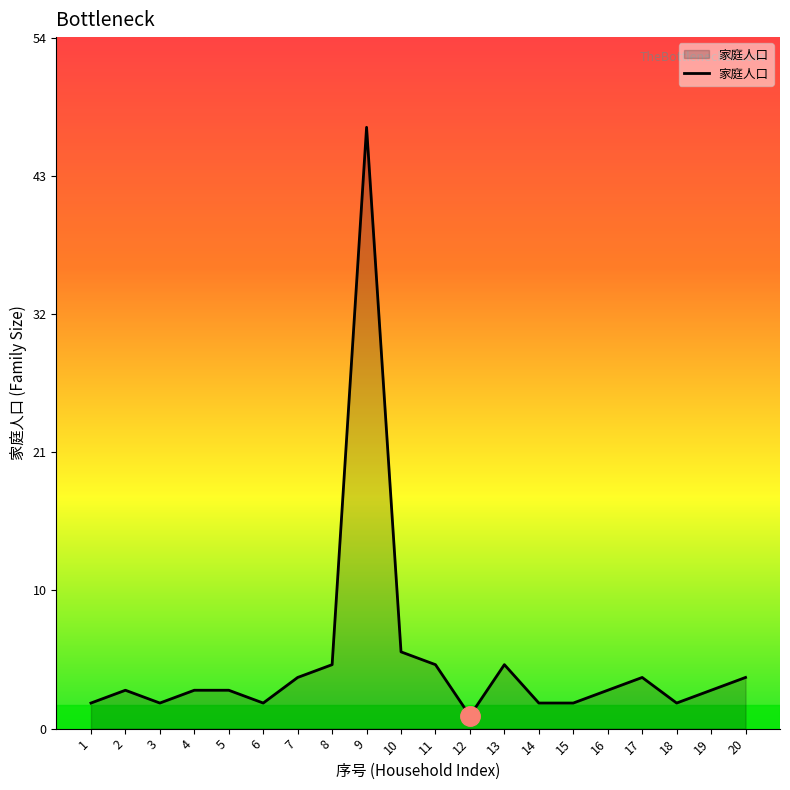

Reading left to right, what are all the values shown in this chart?

2	3	2	3	3	2	4	5	47	6	5	1	5	2	2	3	4	2	3	4